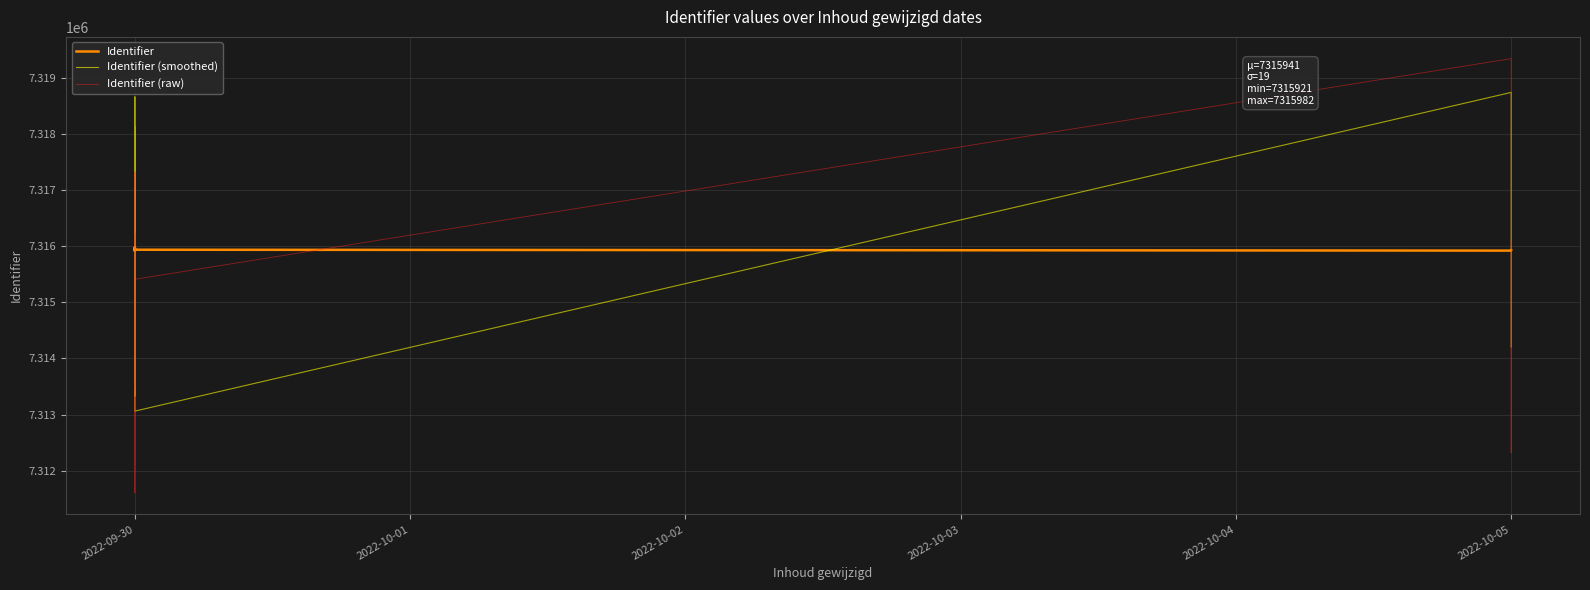

The value of Identifier at 2022-09-30 is 7315935.0. True or false?

True